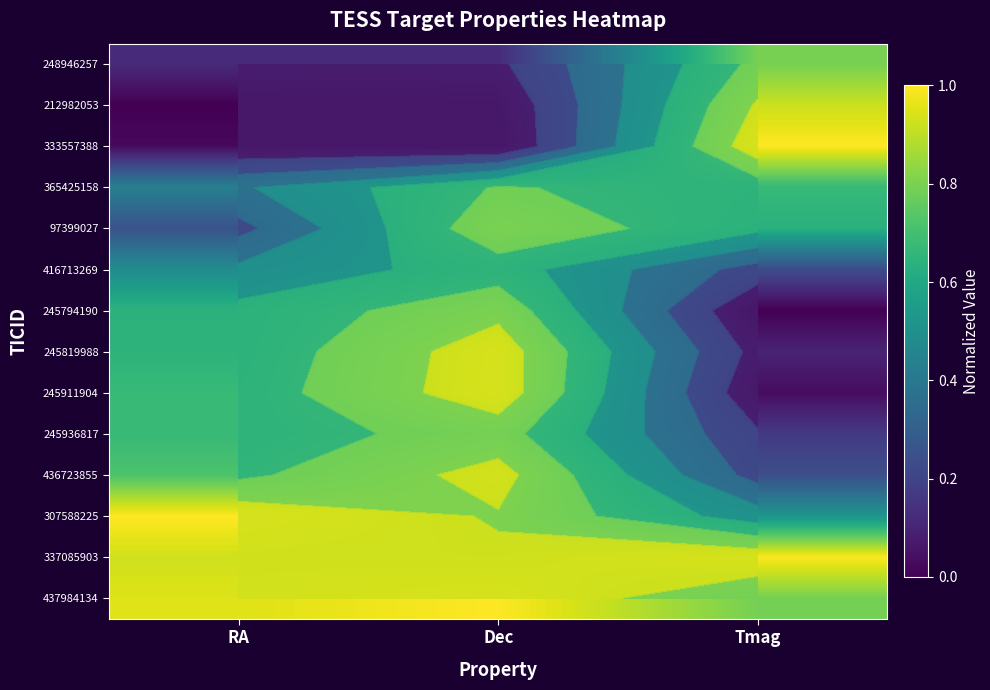

At RA, list the series in order from largest to smallest.

307588225, 437984134, 337085903, 436723855, 245936817, 245911904, 245819988, 245794190, 416713269, 365425158, 97399027, 248946257, 333557388, 212982053